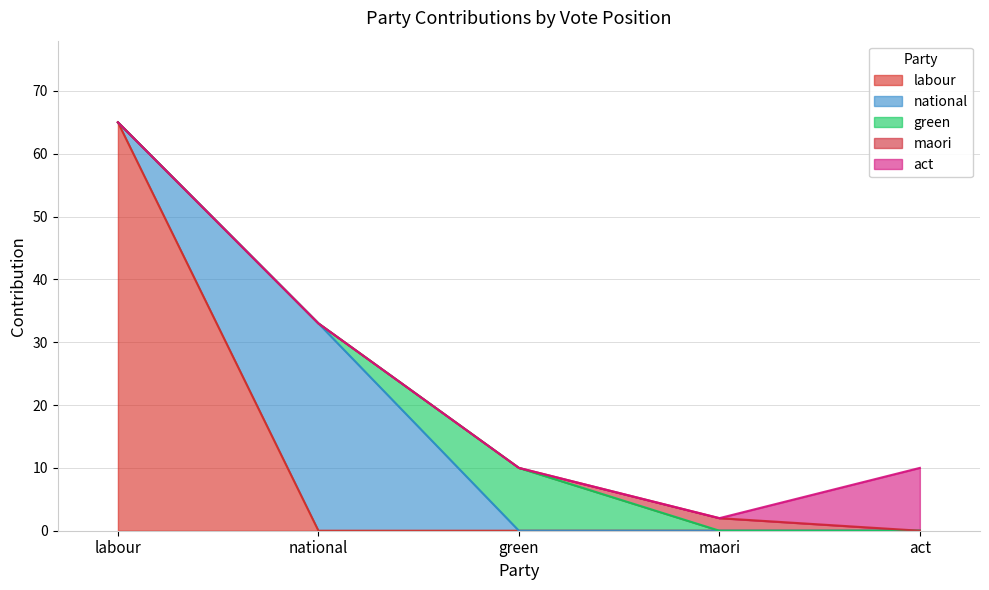

The green series shows 0 at act. True or false?

True